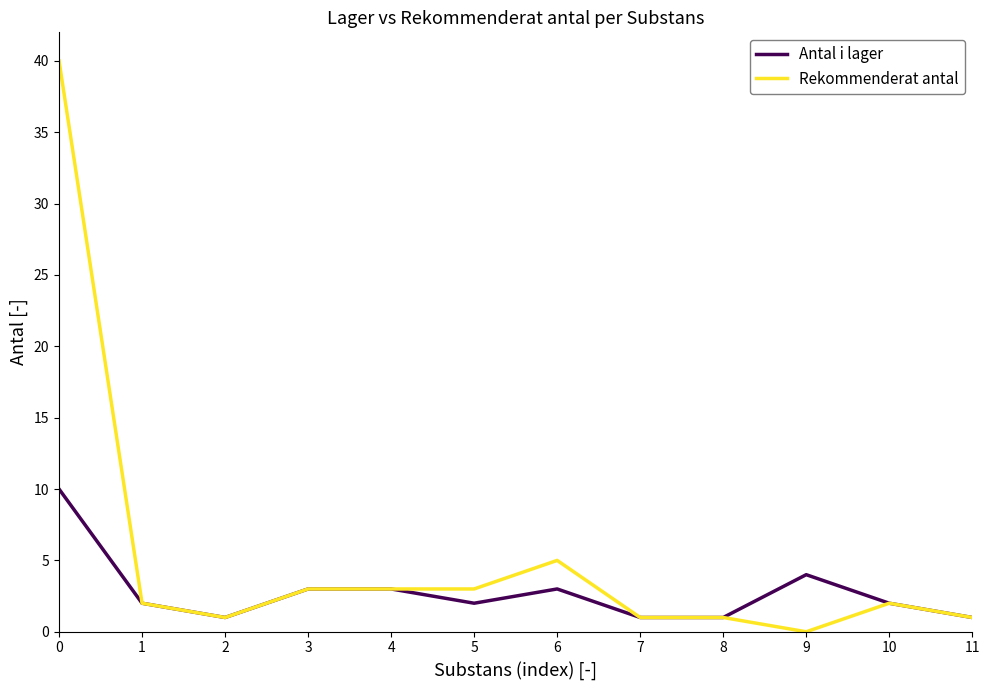

How many lines are shown in the chart?

2